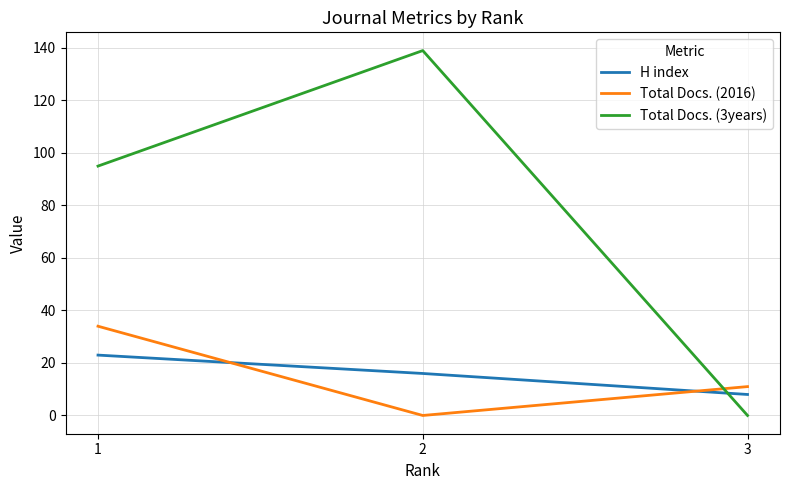

What is the average value of the H index series?

16